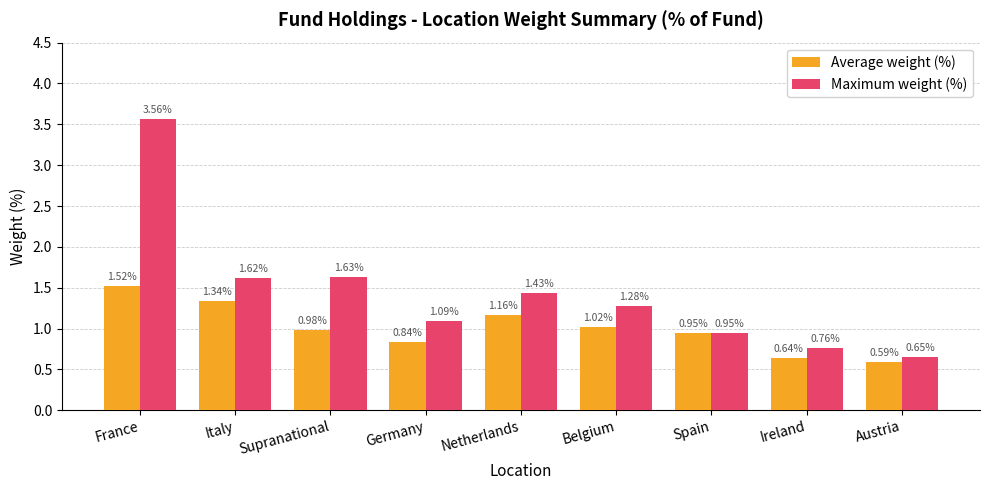

How many bars are there in each group?

2